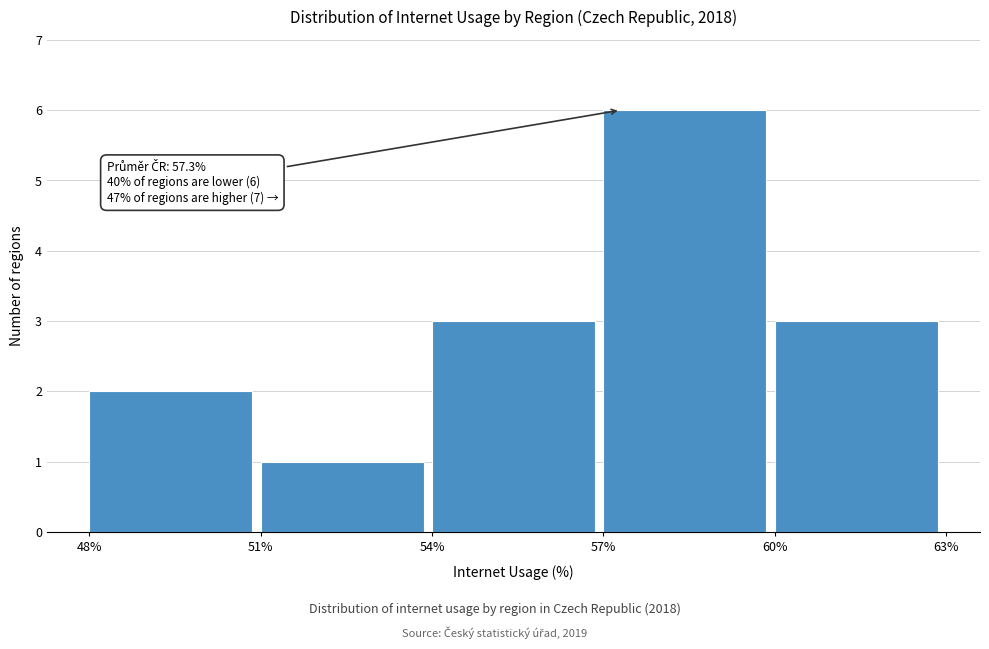

Over which range of the x-axis is the bar tallest?

57% to 60%